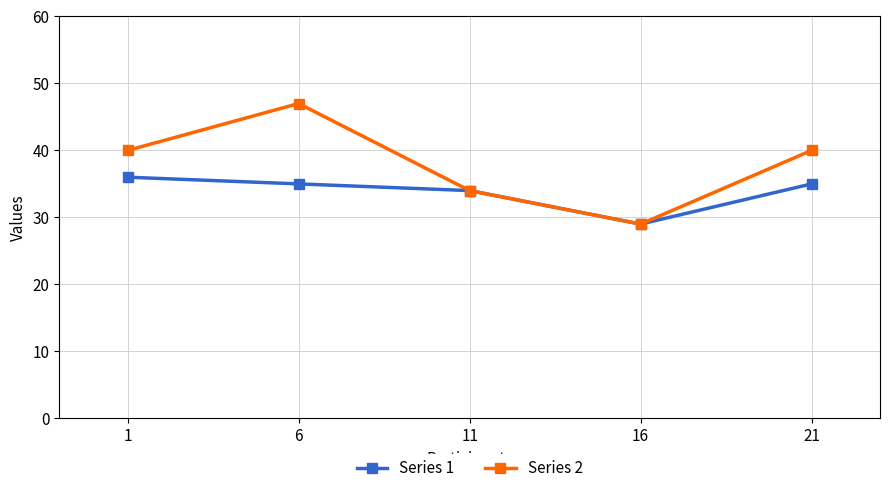

What is the spread (max minus min) of values at 21?

5